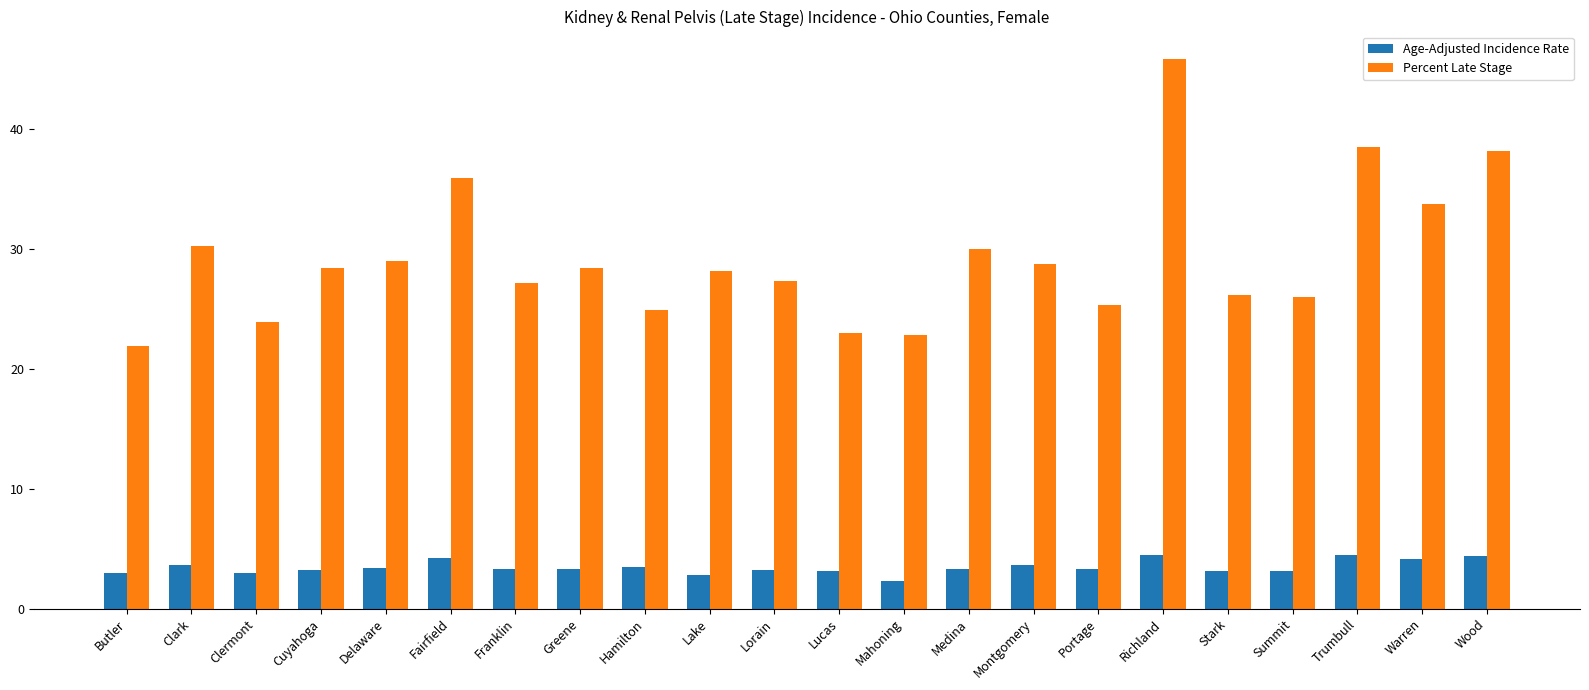

What is the sum of the Percent Late Stage values at Lucas and Portage?

48.3